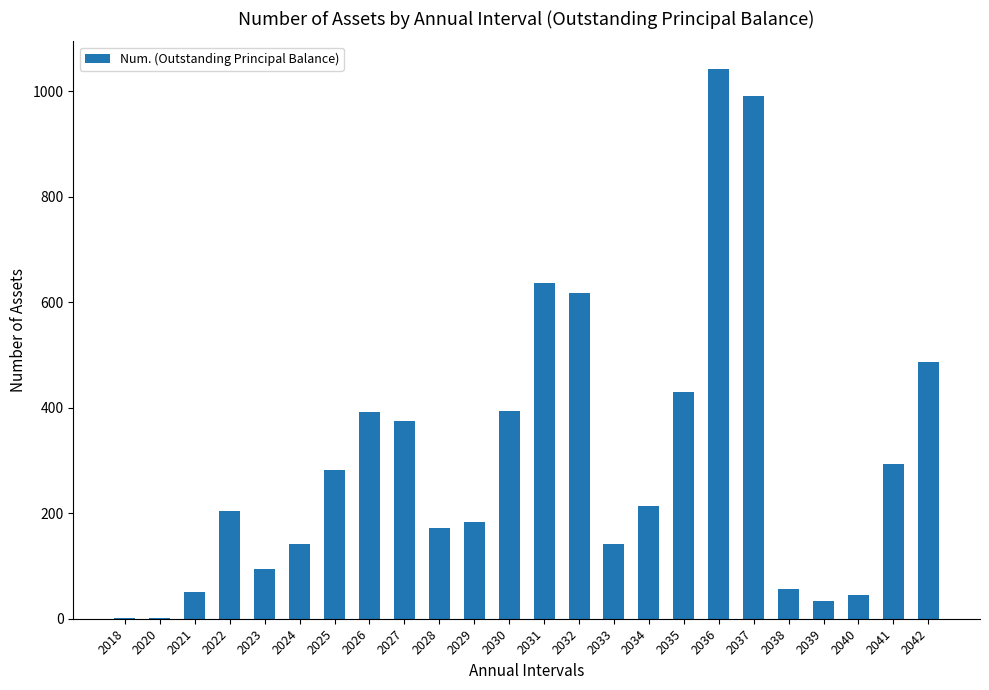

What is the sum of all values?

7274